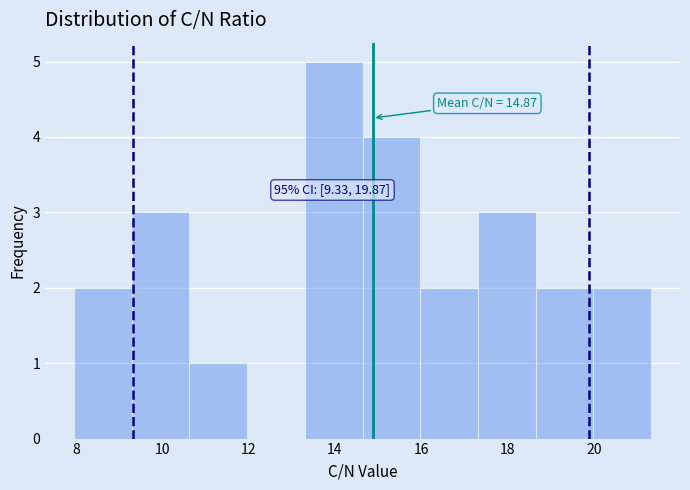

Which range on the x-axis has the tallest bar?

13.4 to 14.6